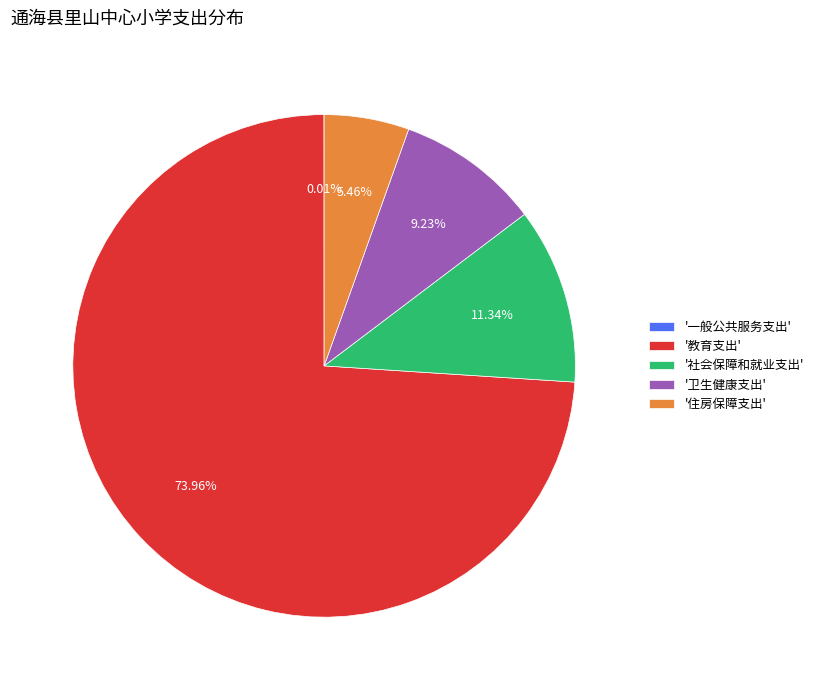

Combined, do '住房保障支出' and '社会保障和就业支出' account for over 50%?

No